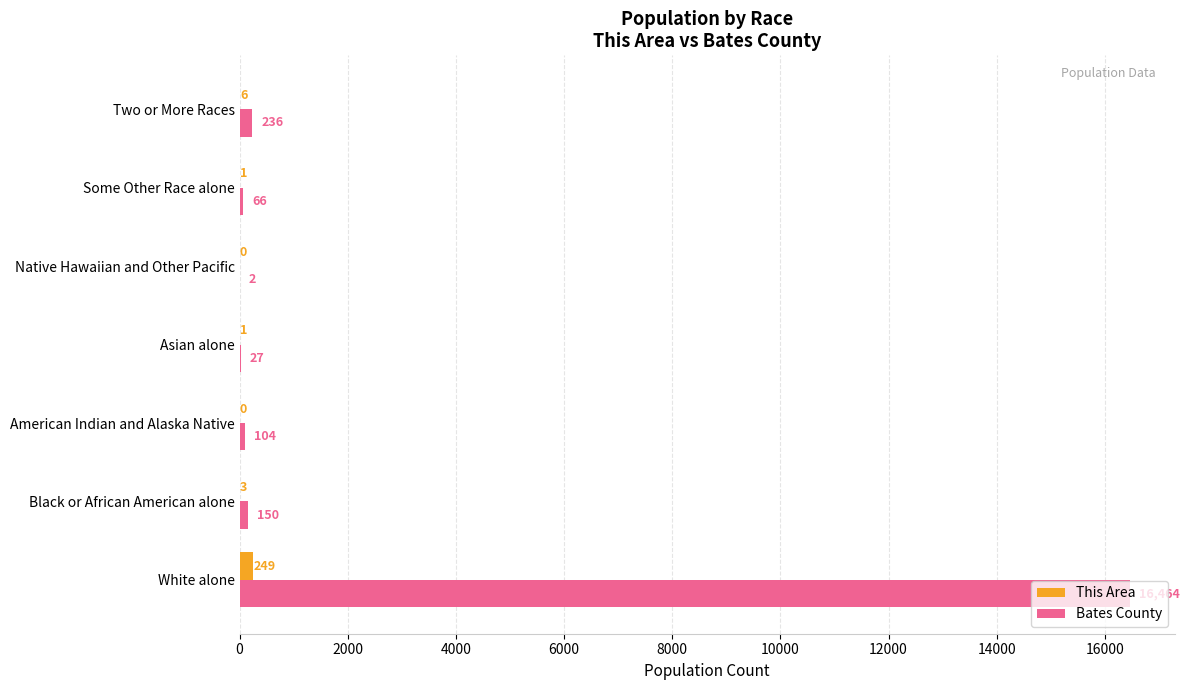

The Bates County series shows 236 at Two or More Races. True or false?

True